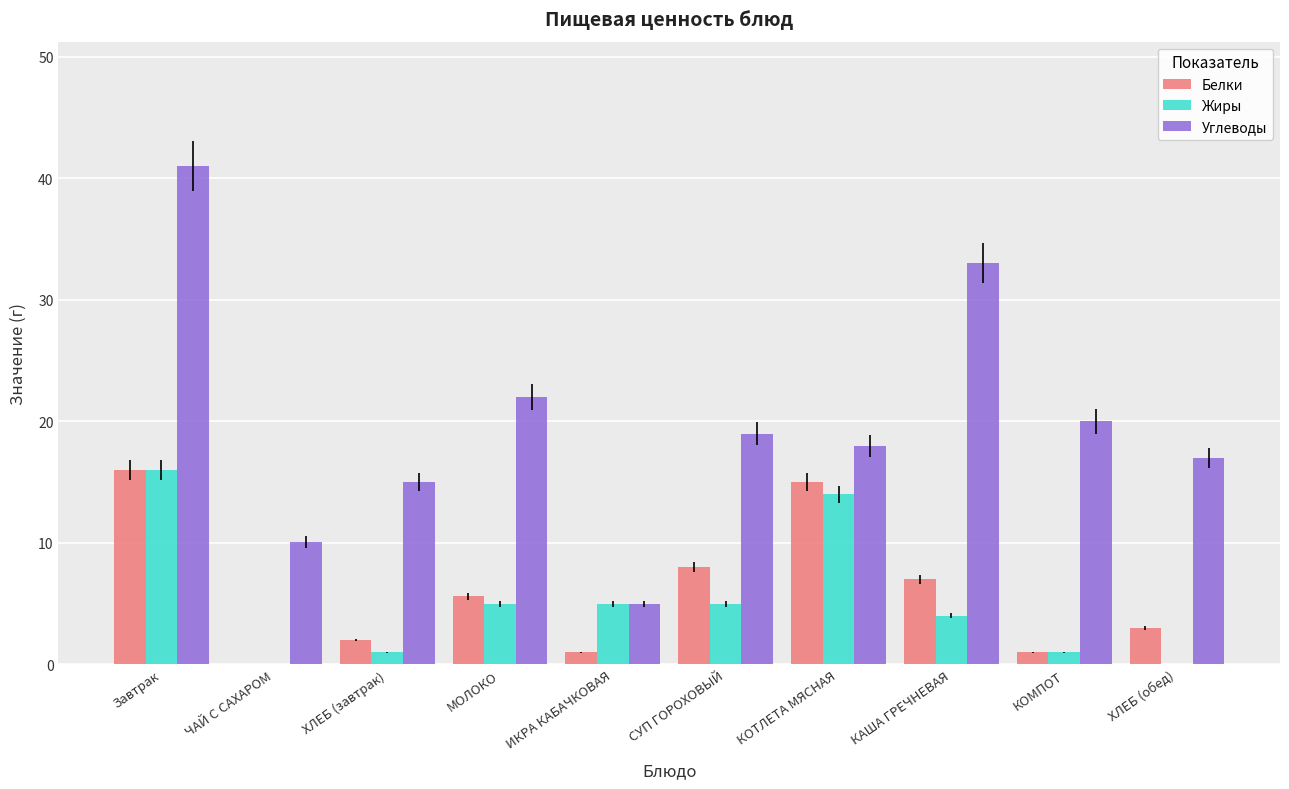

Which series has the largest range (max minus min)?

Углеводы